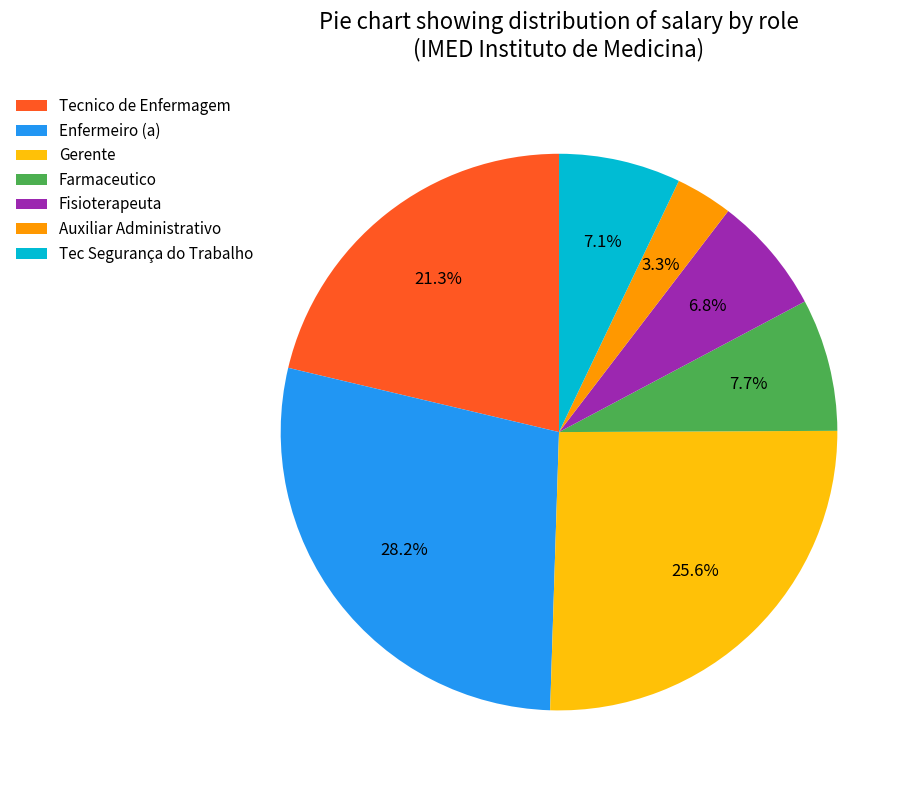

Is Tec Segurança do Trabalho the majority of the pie?

No